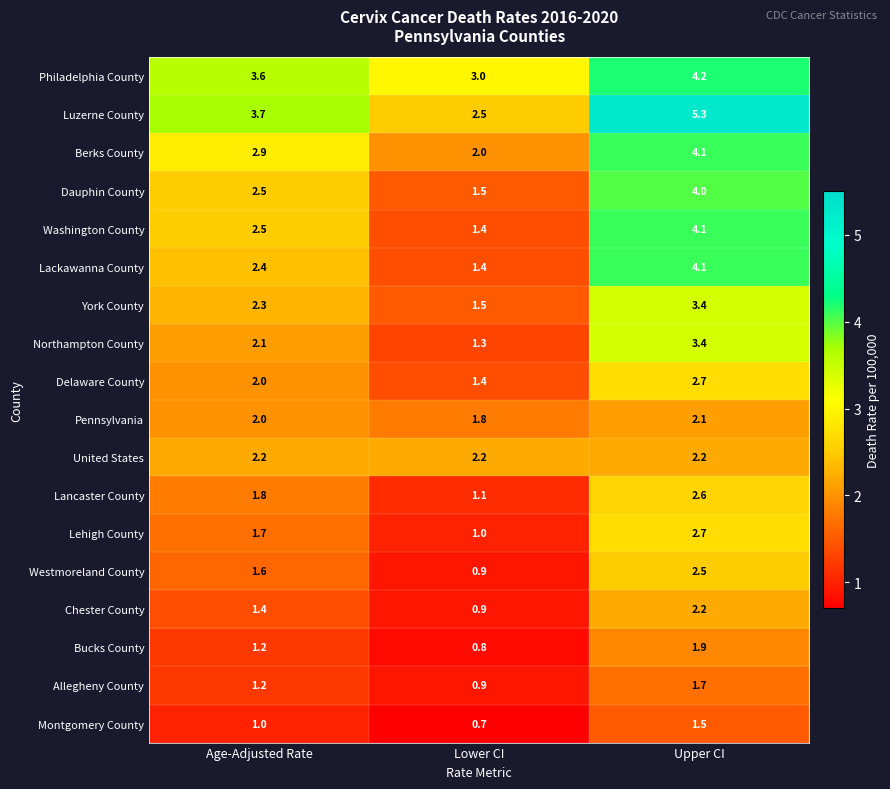

Read the Pennsylvania value at Age-Adjusted Rate.

2.0